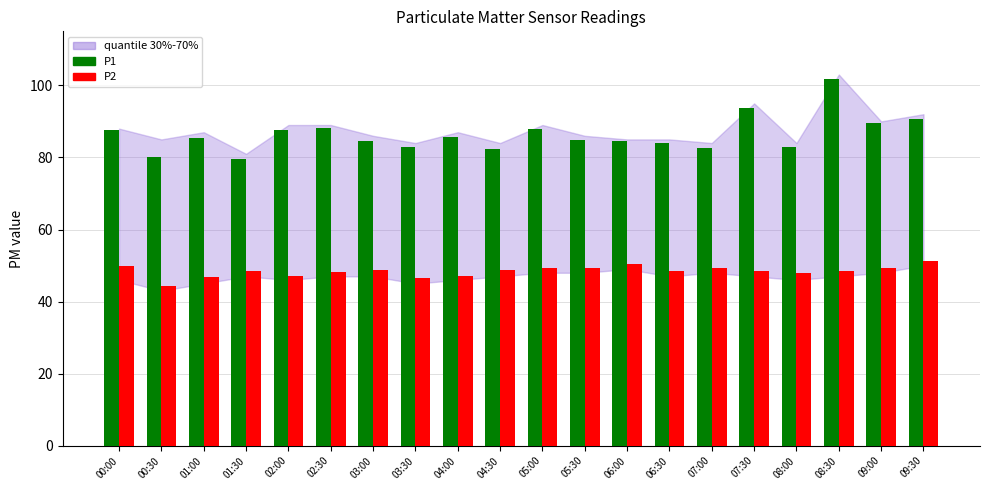

What is the maximum value for P1?

101.8